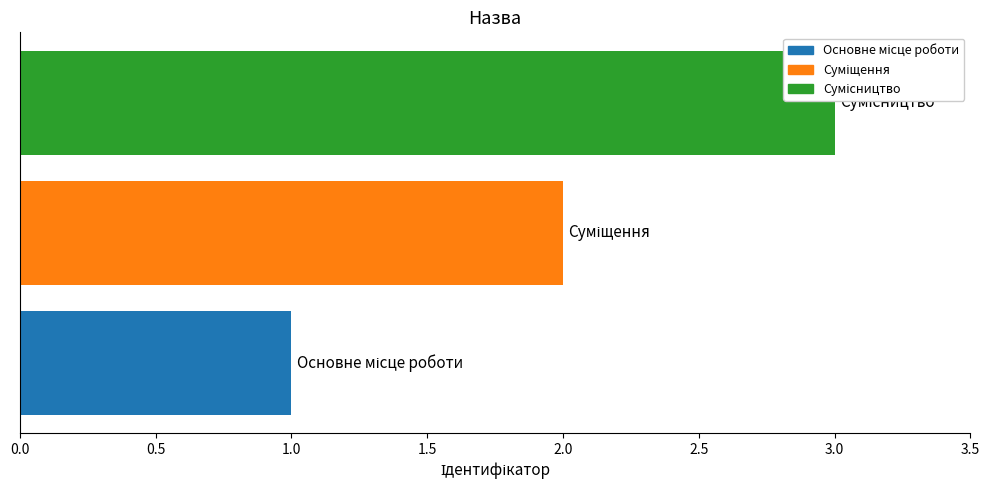

Is it true that the value at 0.5 is 3?

False